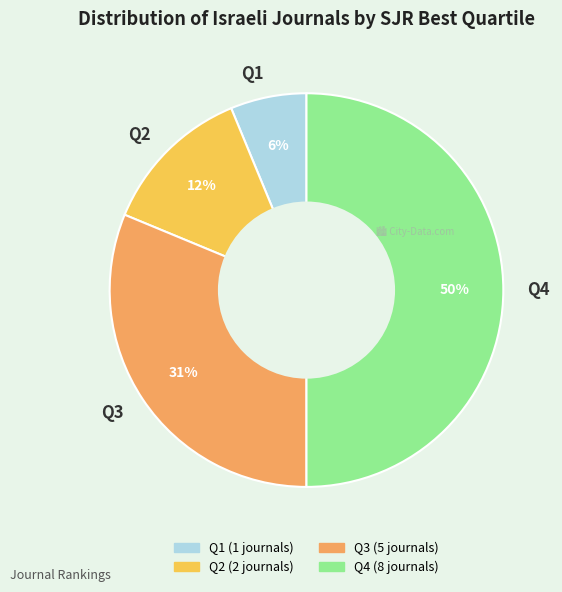

True or false: Q3 accounts for 19% of the total.

False